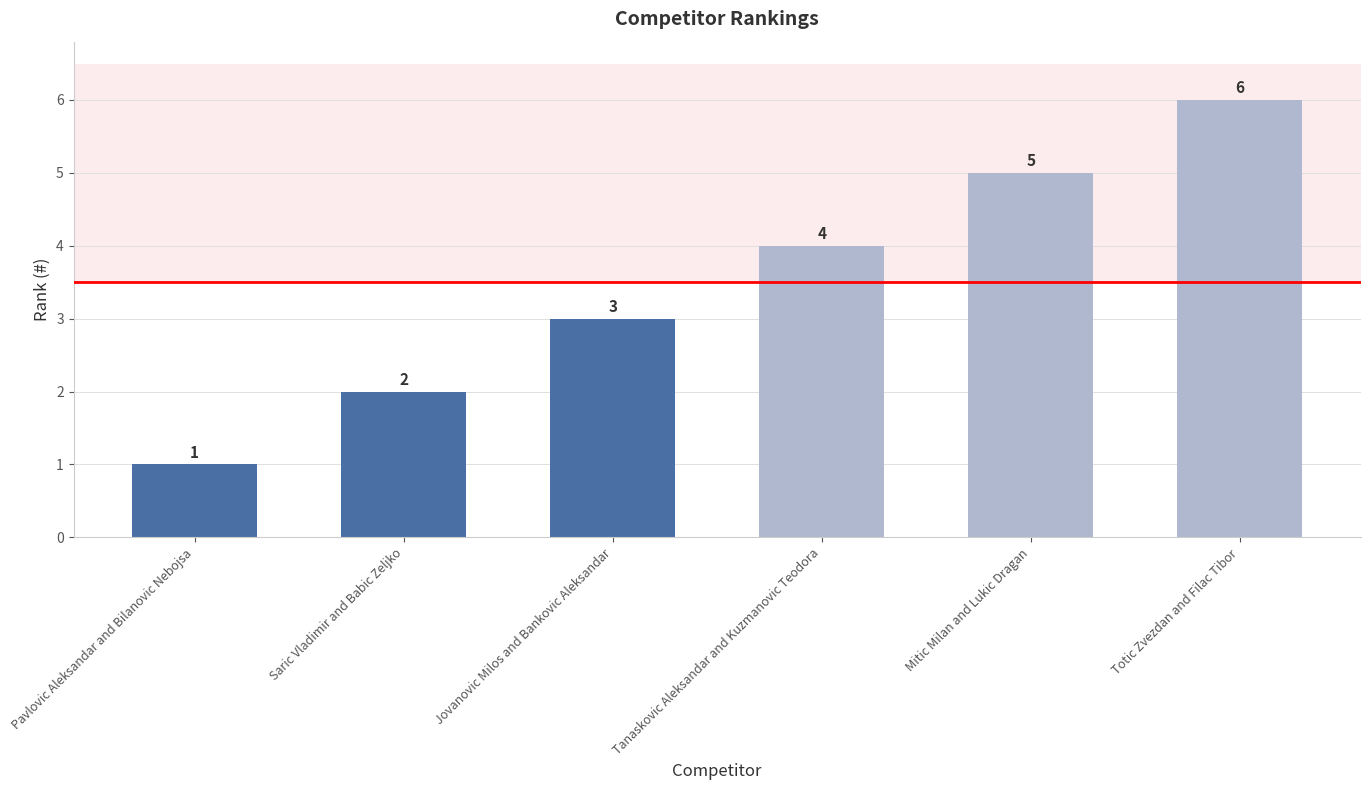

Rank the categories by value from highest to lowest.

Totic Zvezdan and Filac Tibor, Mitic Milan and Lukic Dragan, Tanaskovic Aleksandar and Kuzmanovic Teodora, Jovanovic Milos and Bankovic Aleksandar, Saric Vladimir and Babic Zeljko, Pavlovic Aleksandar and Bilanovic Nebojsa